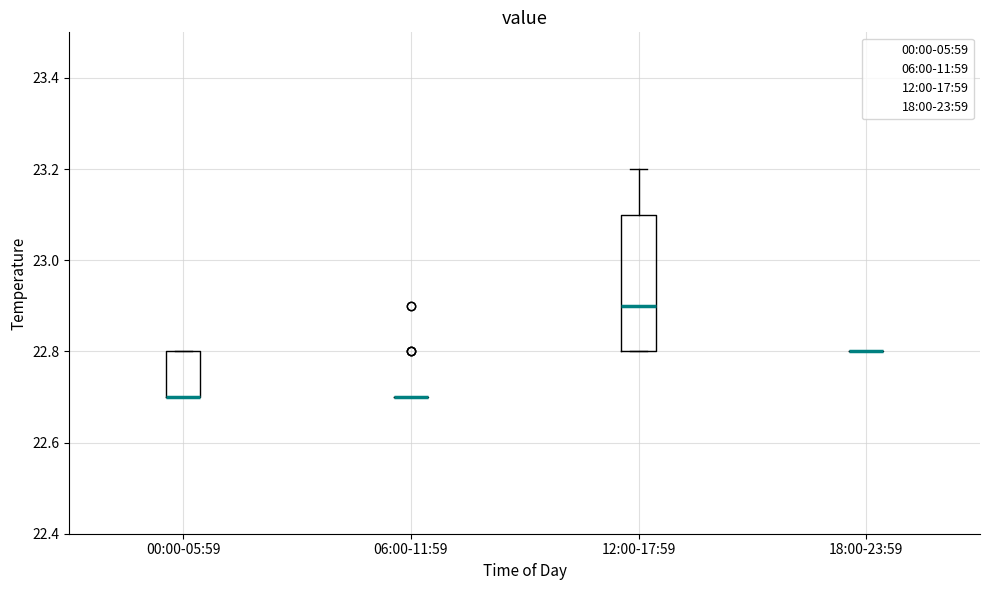

Reading left to right, transcribe this box plot: for each box, give where its median line is, the range the box spans, and where its two whiskers end, as read against the y-axis. The values are not printed on the chart, so give them approximately, as read against the axis.

00:00-05:59: median 22.7 (drawn on the box's lower edge), box 22.7 to 22.8, whiskers 22.7 to 22.8
06:00-11:59: box collapsed to a line at 22.7, whiskers 22.7 to 22.7
12:00-17:59: median 22.9, box 22.8 to 23.1, whiskers 22.8 to 23.2
18:00-23:59: box collapsed to a line at 22.8, whiskers 22.8 to 22.8